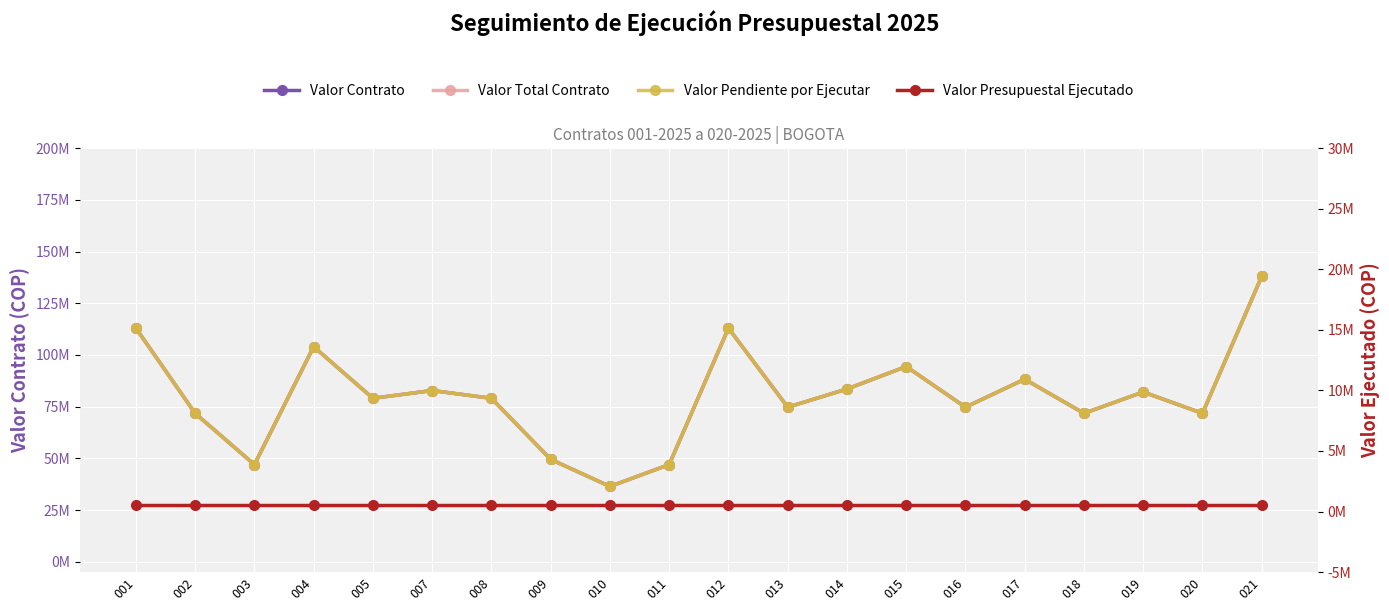

Is this an area chart (filled region under the line)?

No